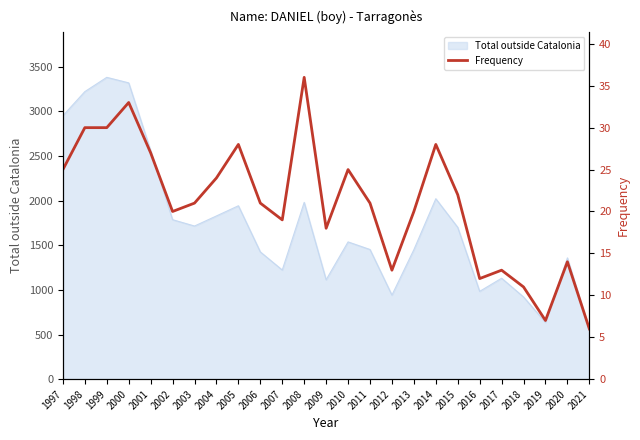

How many categories are shown in the chart?

25